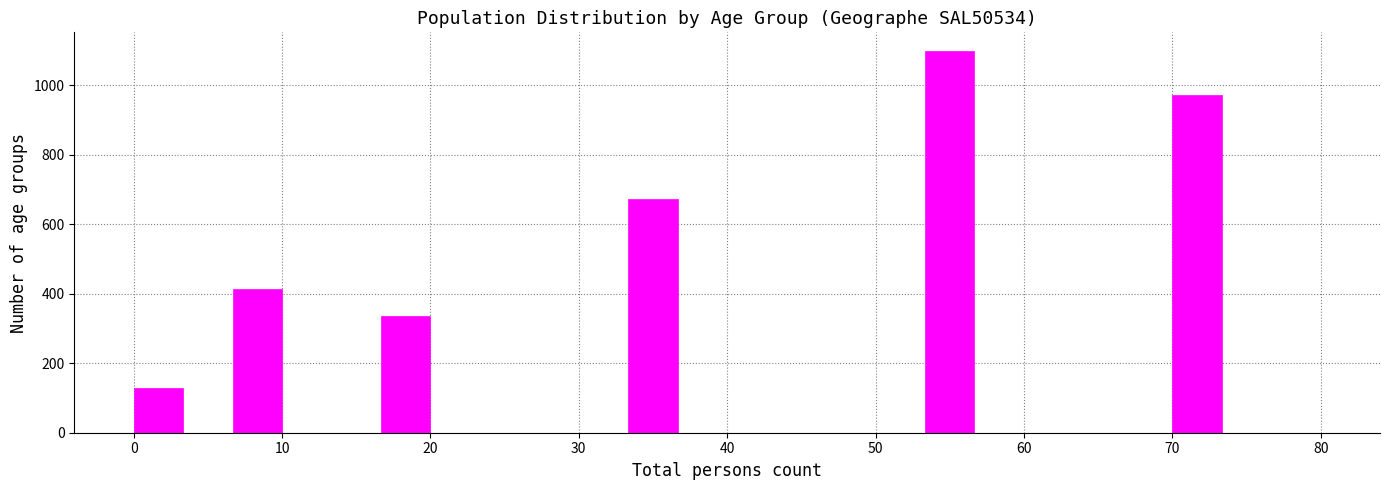

Around what value on the x-axis is the tallest bar? Give the approximate position of its centre, as read against the axis.

55